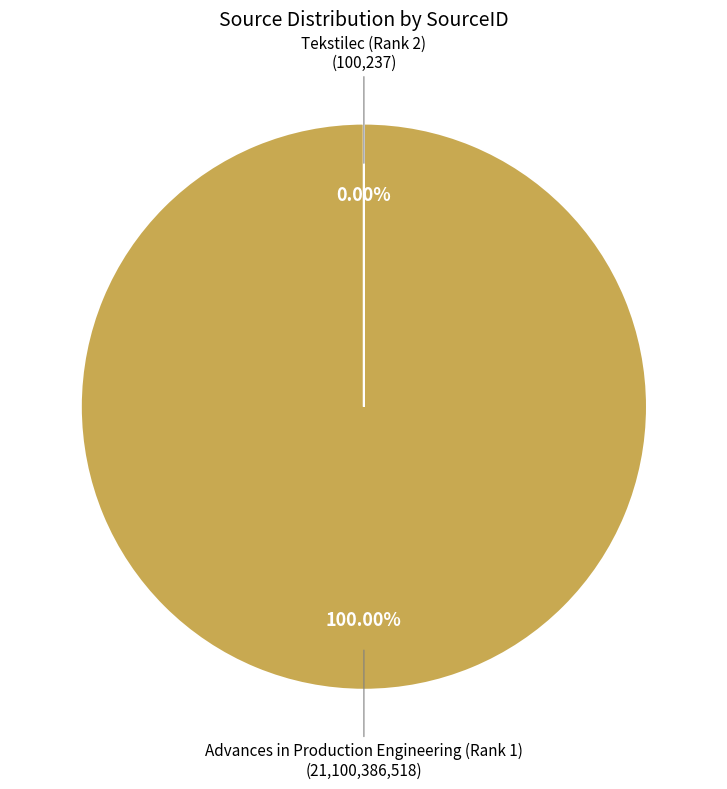

Does any single category account for the majority?

Yes